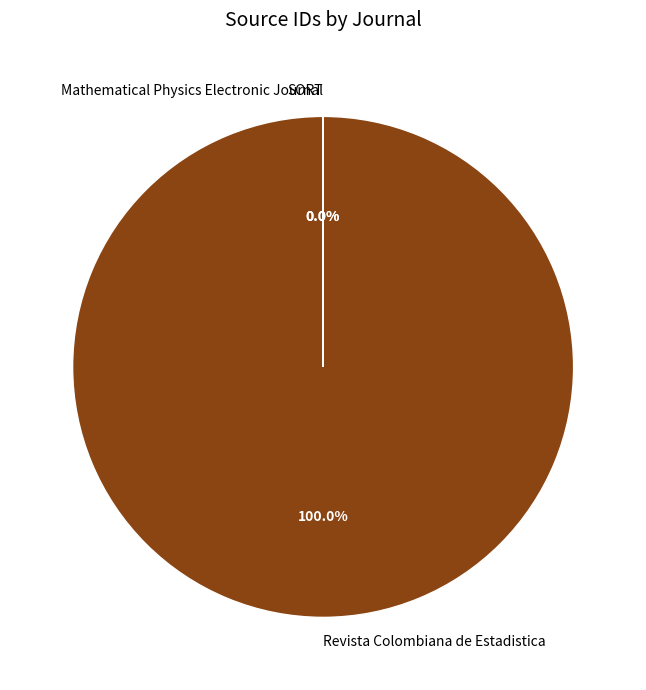

Does any single category account for the majority?

Yes